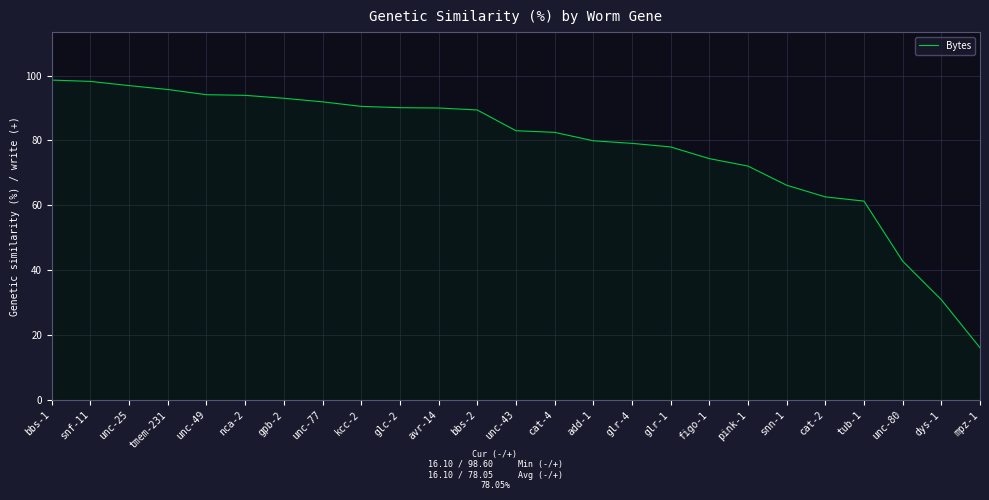

What is the change in value from snn-1 to unc-80?

-23.4